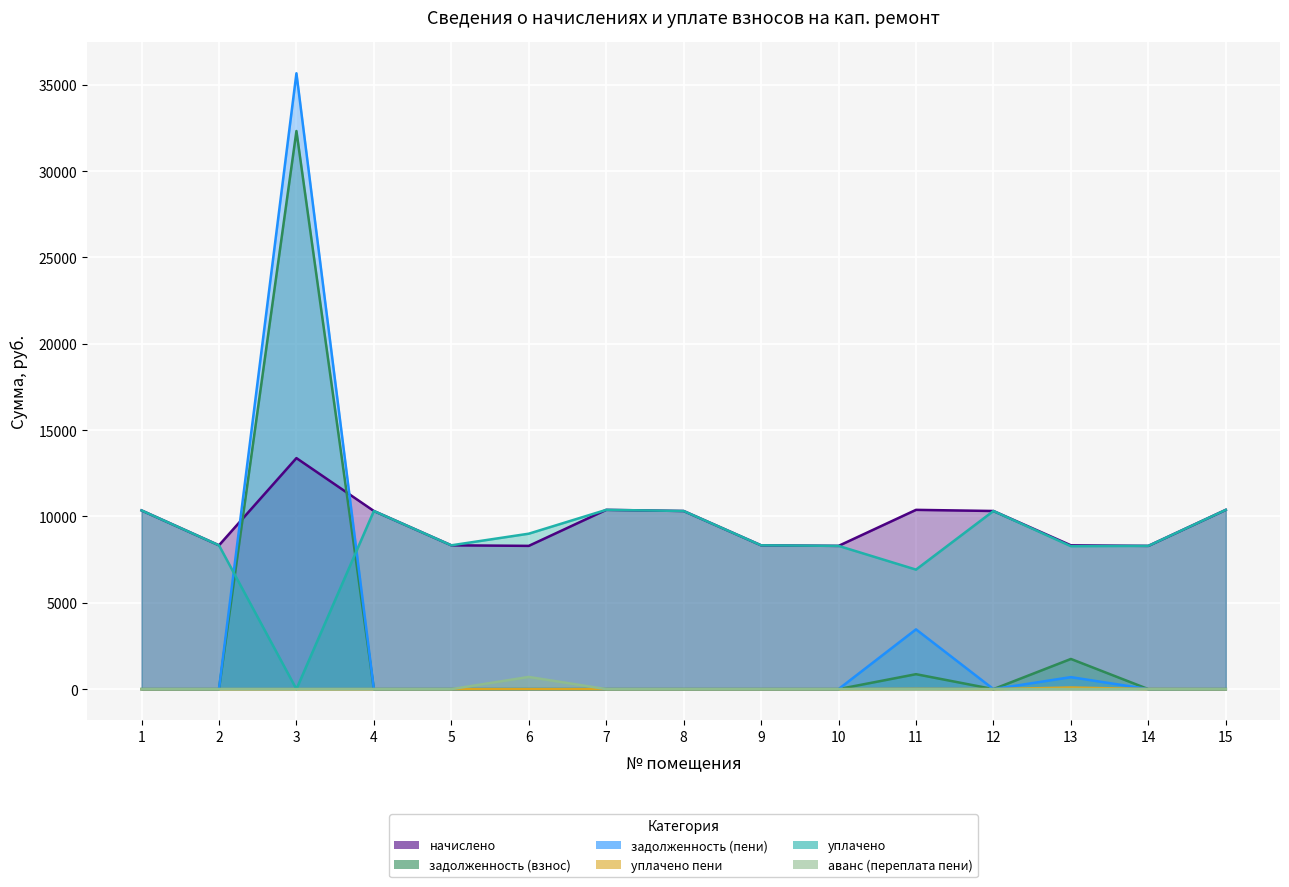

After their last crossing, which series has the higher values: задолженность (взнос) or уплачено?

уплачено